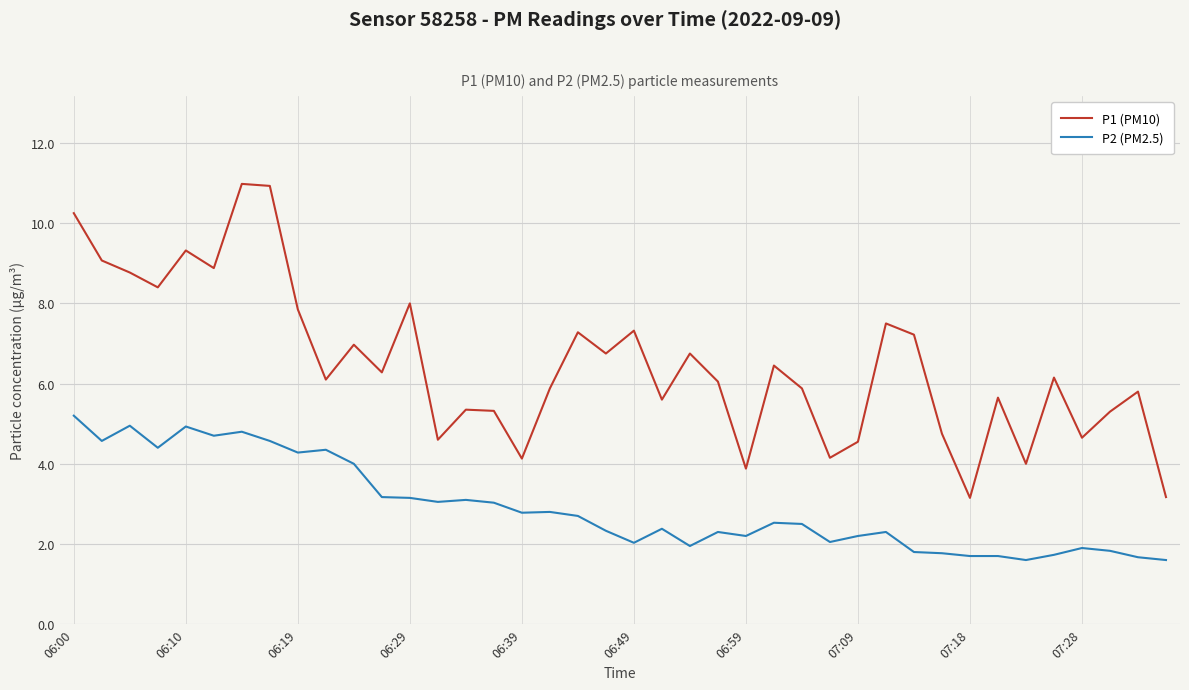

True or false: P1 (PM10) and P2 (PM2.5) intersect in this chart.

False